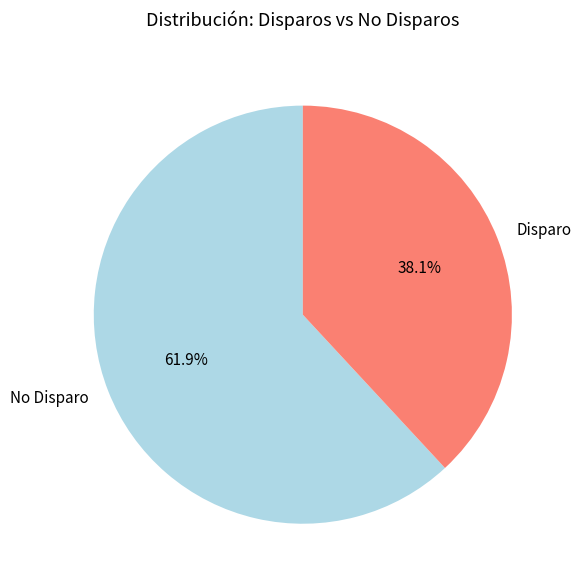

Between Disparo and No Disparo, which is larger?

No Disparo